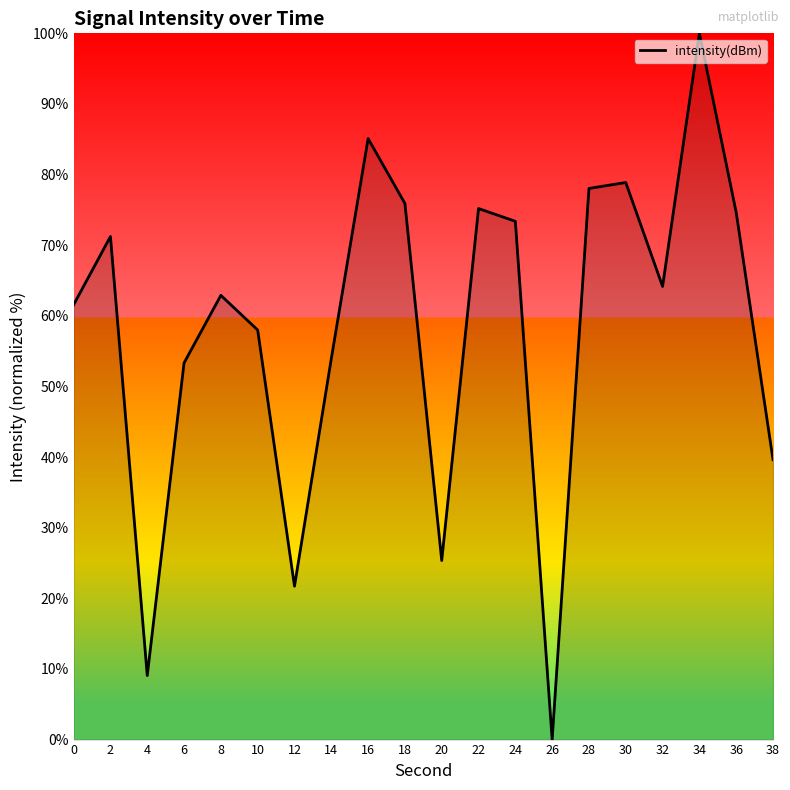

Is it true that the value at 20 is 9.0?

False